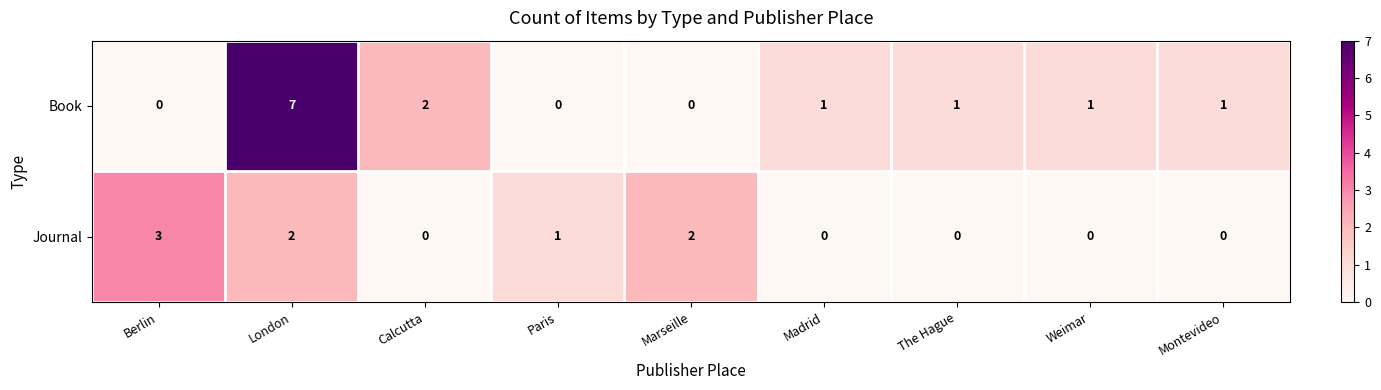

Count the number of data series in this chart.

2